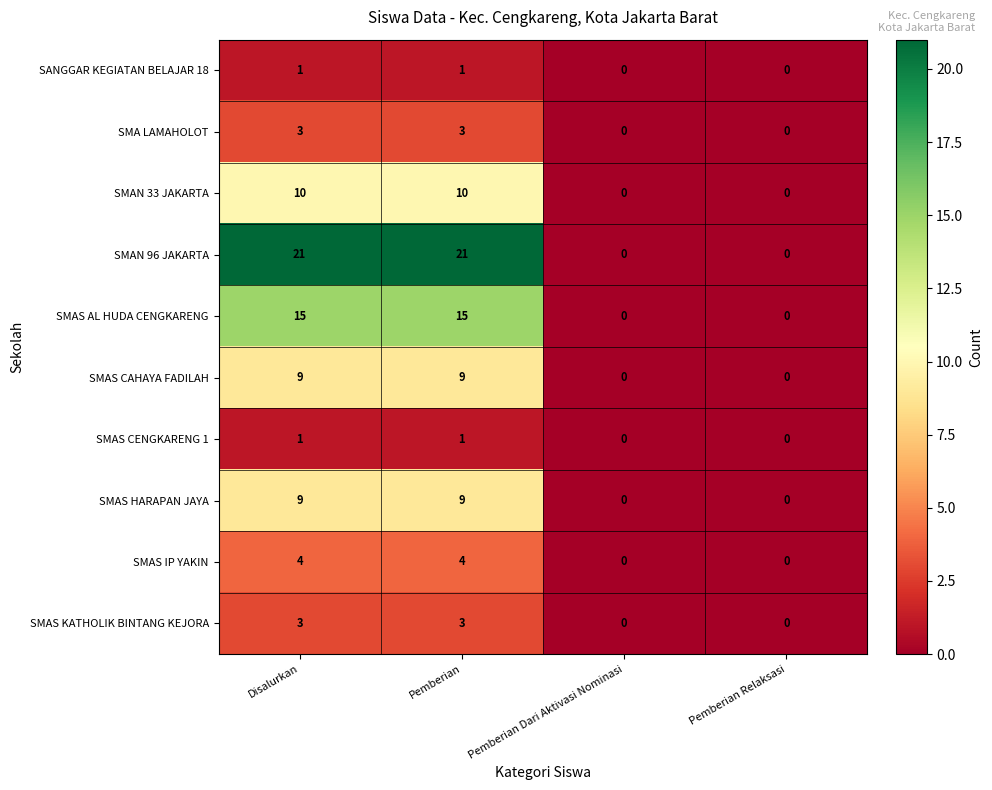

The SMAS IP YAKIN series shows 2 at Pemberian Dari Aktivasi Nominasi. True or false?

False